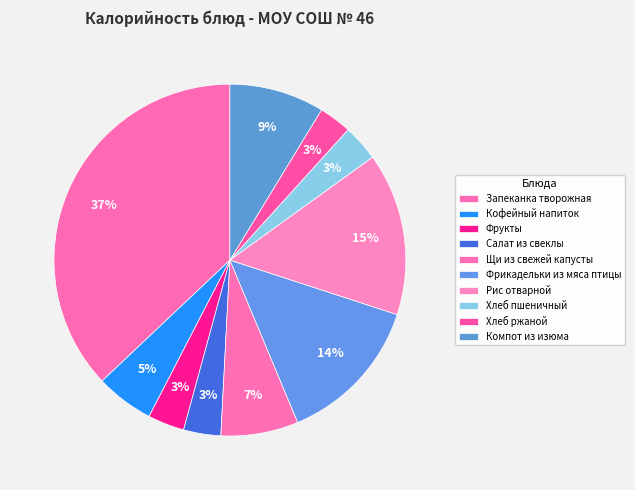

Approximately how many times larger is the value at Хлеб ржаной compared to Фрукты?

0.9